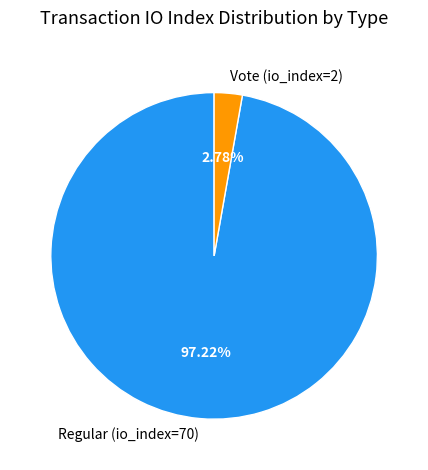

Is there any slice that represents more than half of the pie?

Yes